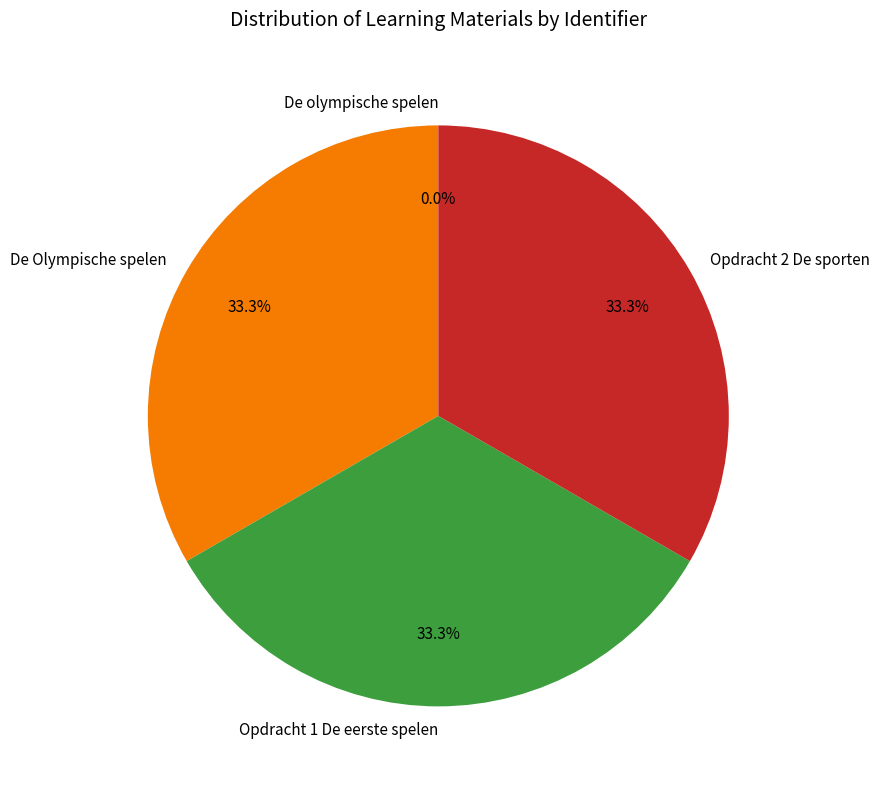

Does any single category account for the majority?

No